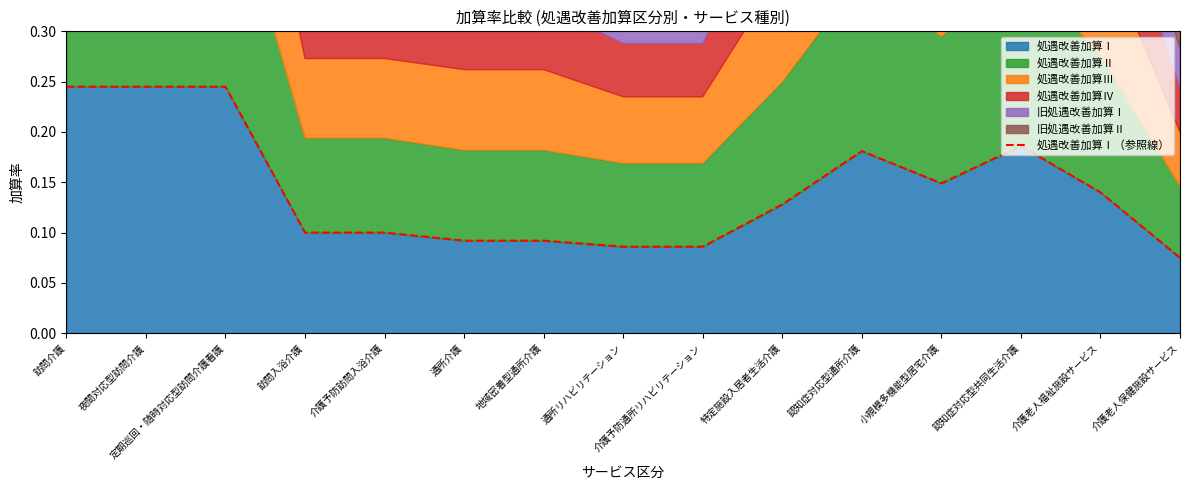

What is the change in value from 小規模多機能型居宅介護 to 介護老人保健施設サービス?

-0.1